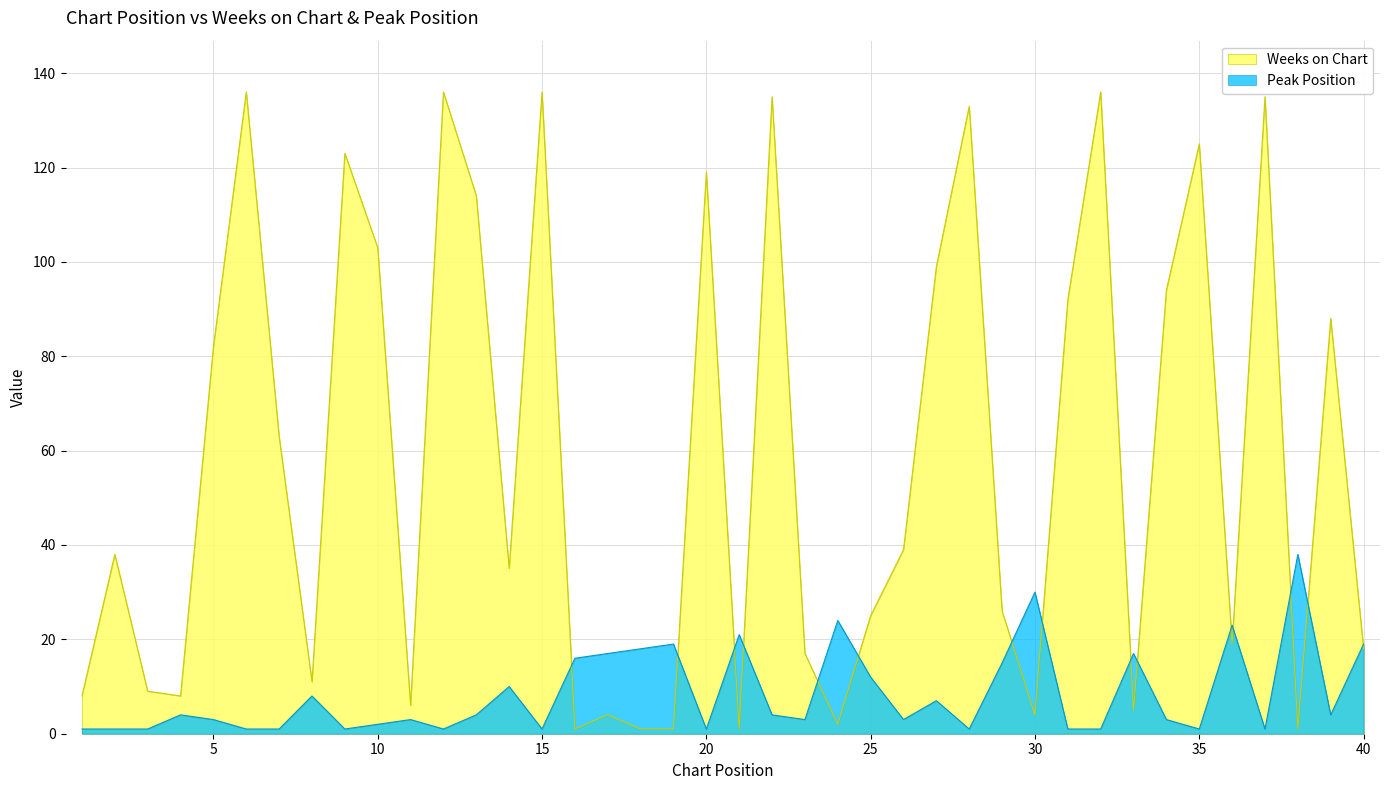

Rank the series by their maximum value, from highest to lowest.

Weeks on Chart, Peak Position